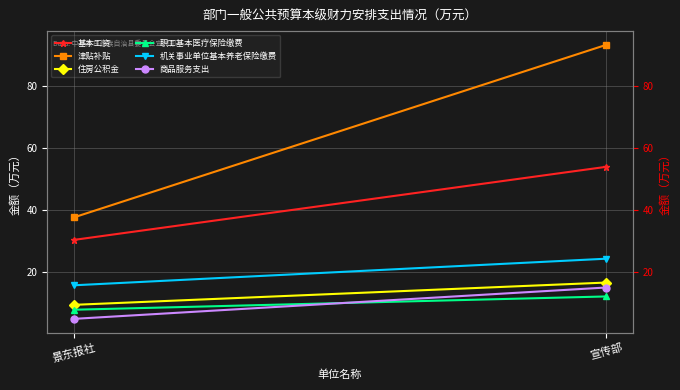

At which category does the chart reach its peak across all series?

宣传部